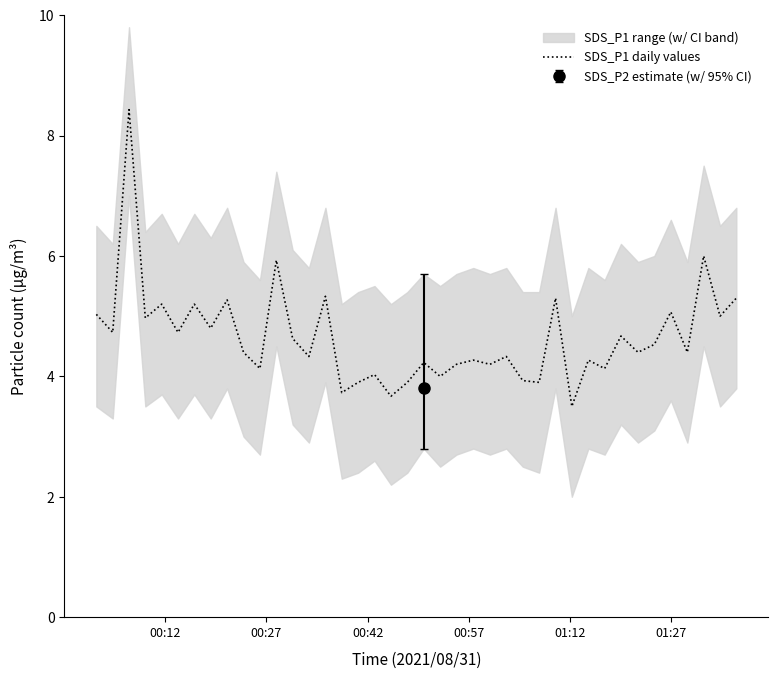

What is the highest value of the SDS_P1 daily values series?

8.4